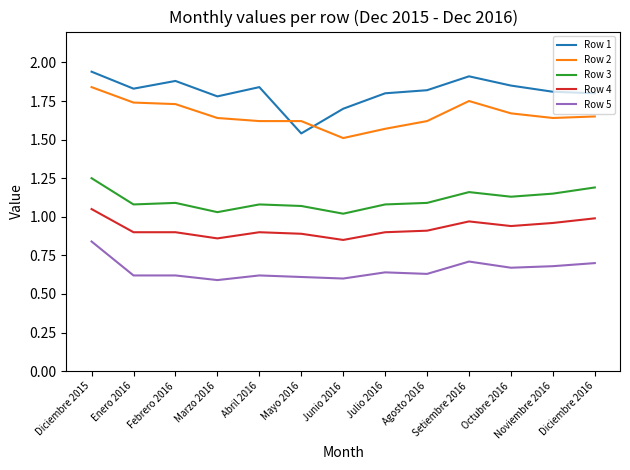

What position from the right is Julio 2016?

6